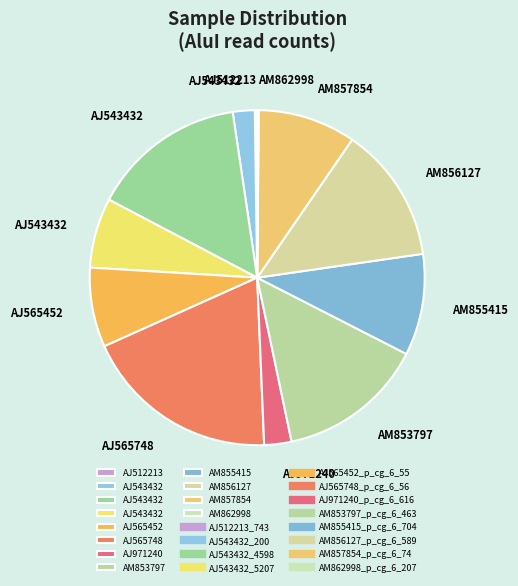

Which slice is the smallest?

AM862998_p_cg_6_207